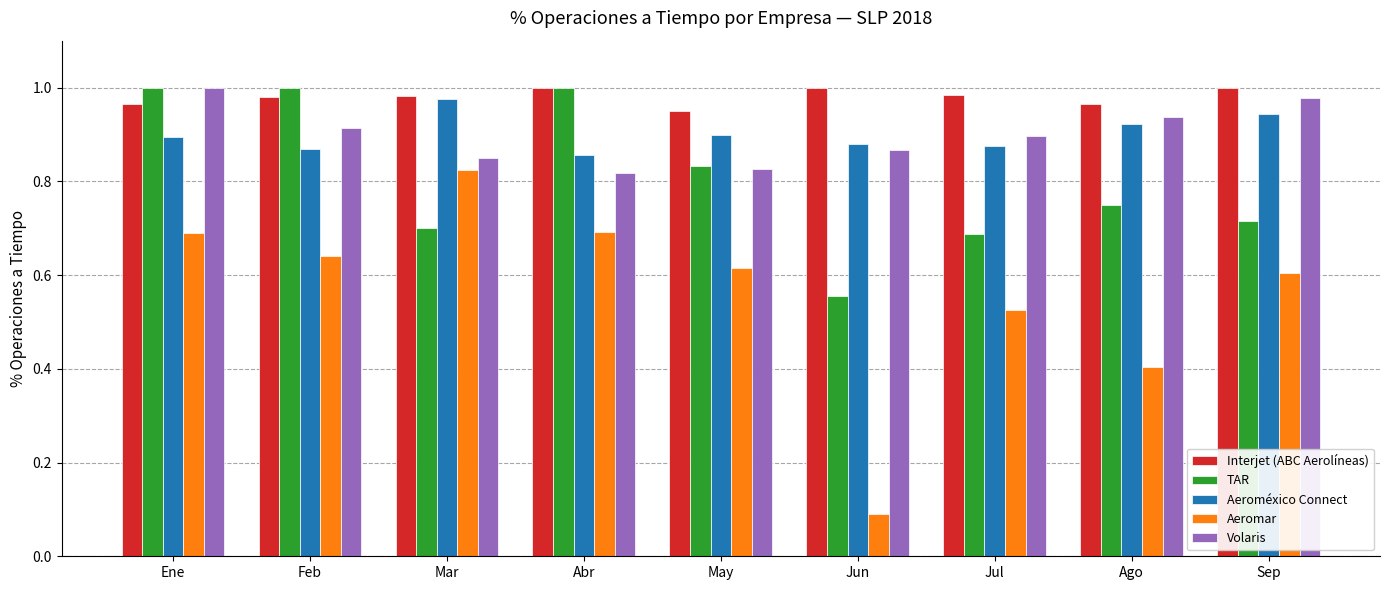

Rank the series at Feb from lowest to highest value.

Aeromar, Aeroméxico Connect, Volaris, Interjet (ABC Aerolíneas), TAR